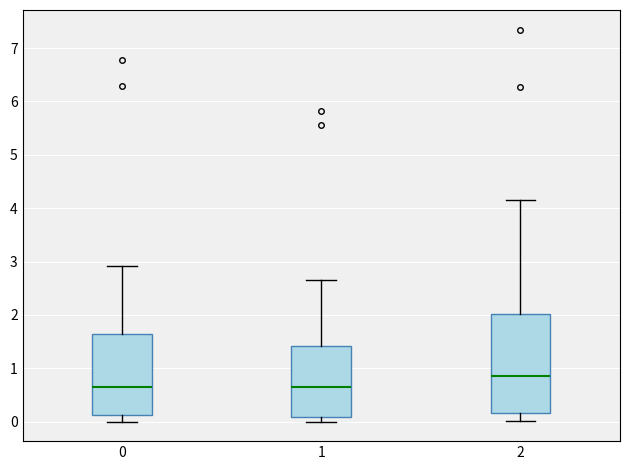

Where does the median line of the box at x = 1 sit on the y-axis? The values are not printed on the chart, so give them approximately, as read against the axis.

0.6